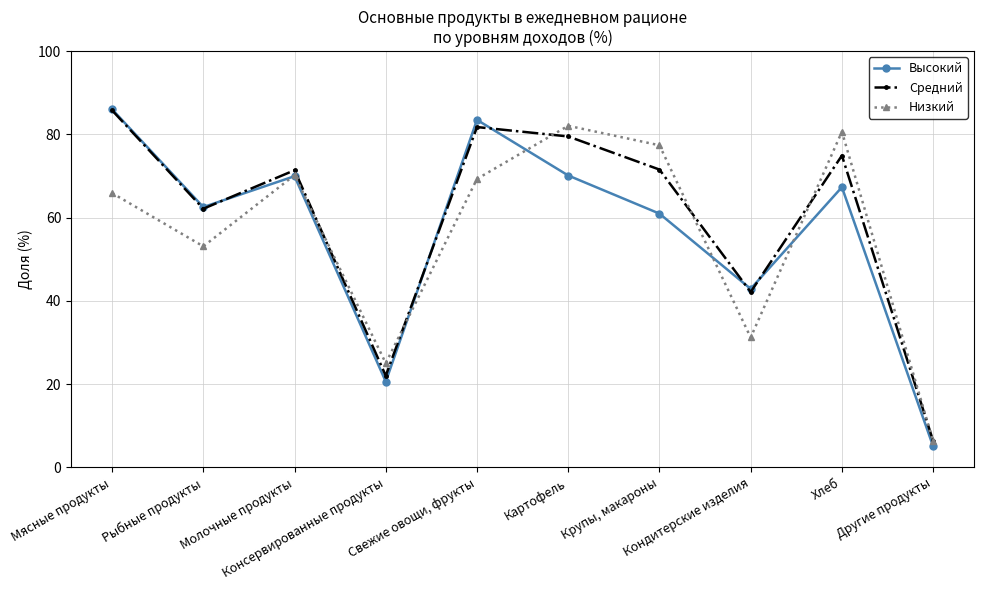

What is the label of the 4th point from the left?

Консервированные продукты